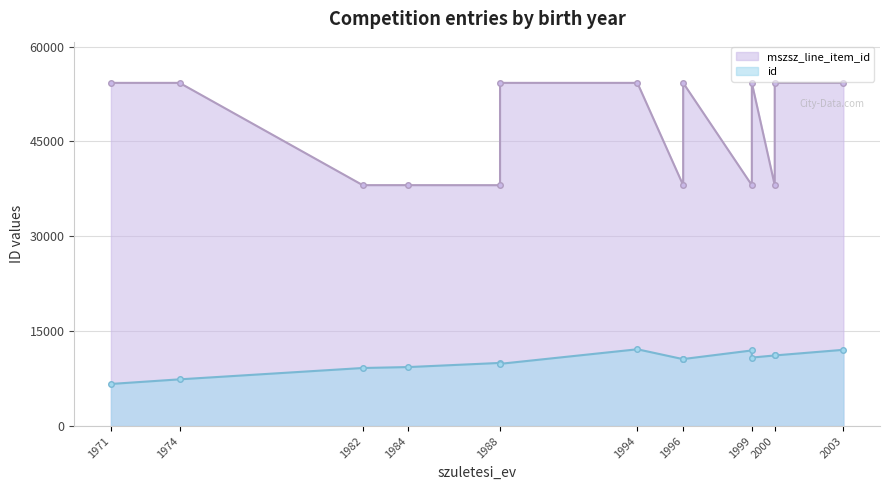

In mszsz_line_item_id, how many points are higher than both neighbors (excluding endpoints)?

2